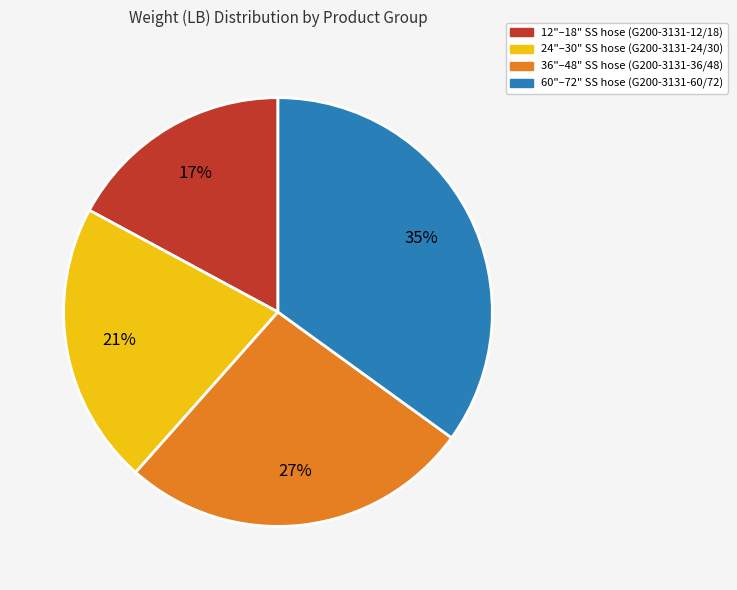

Is there any slice that represents more than half of the pie?

No